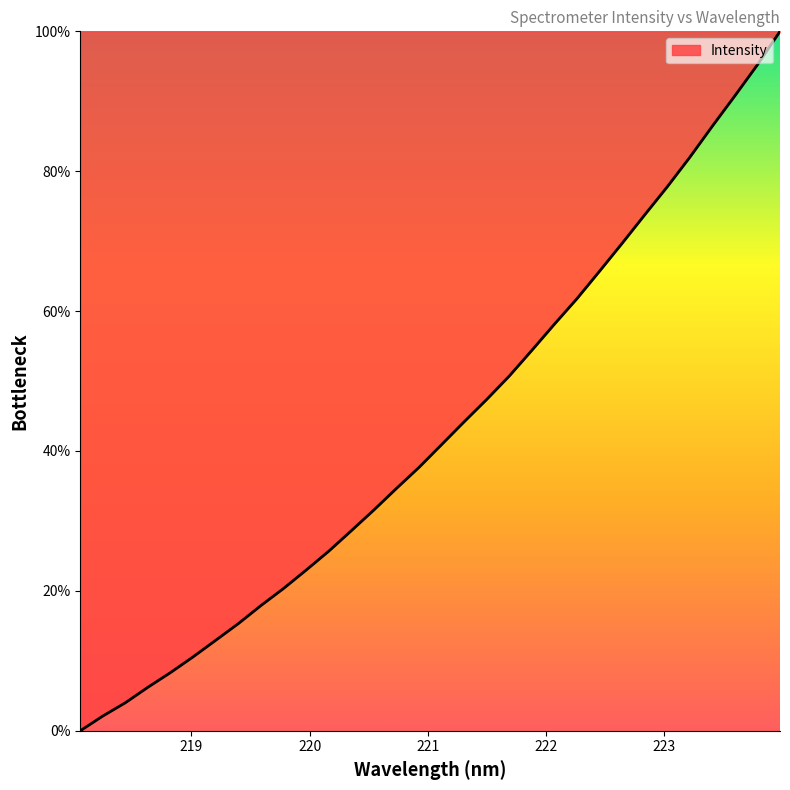

Does the chart have visible grid lines?

No